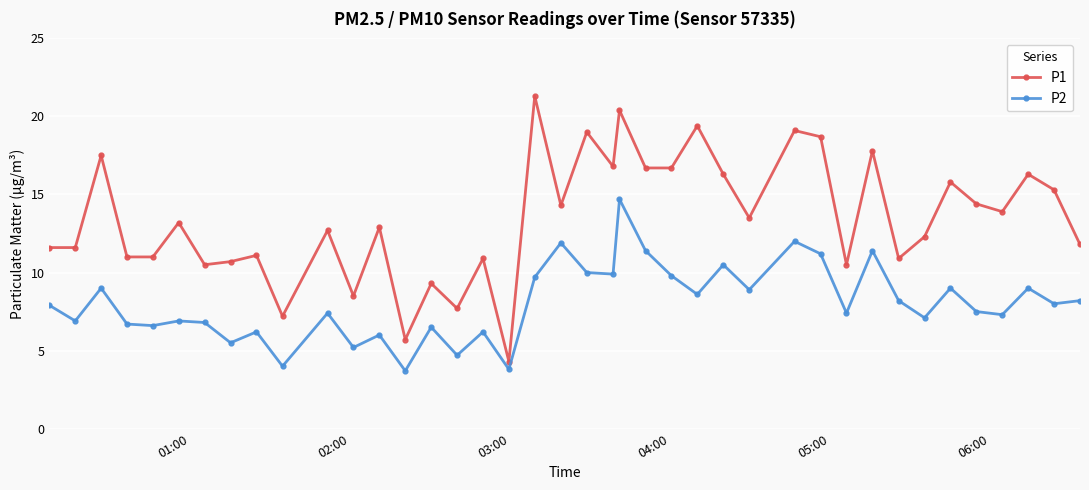

What are all the series names shown in the legend?

P1, P2